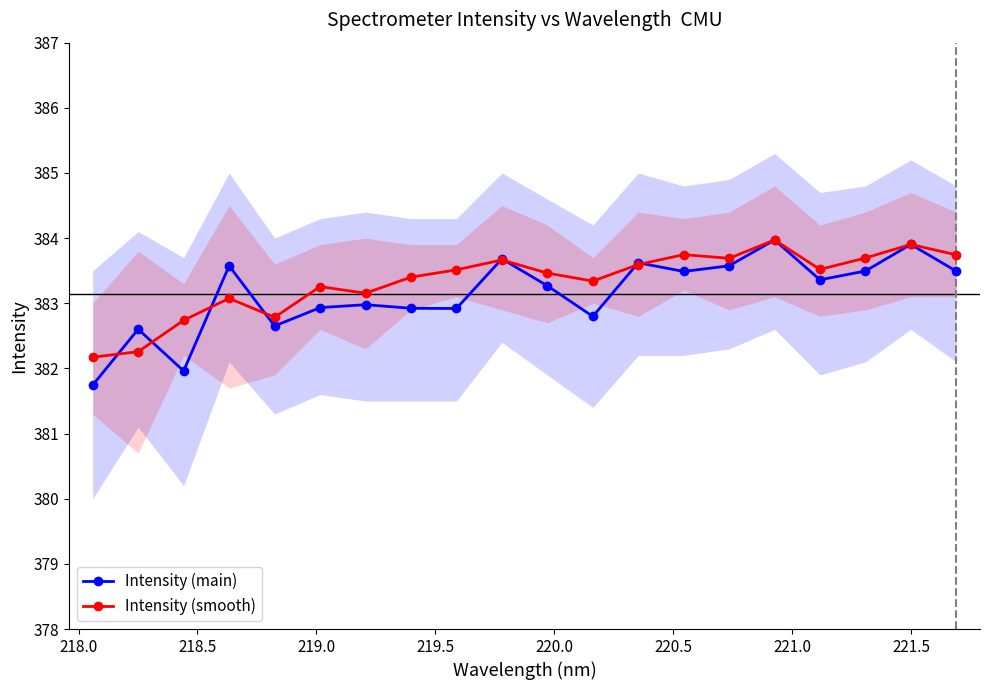

True or false: Intensity (main) and Intensity (smooth) cross at least once.

True